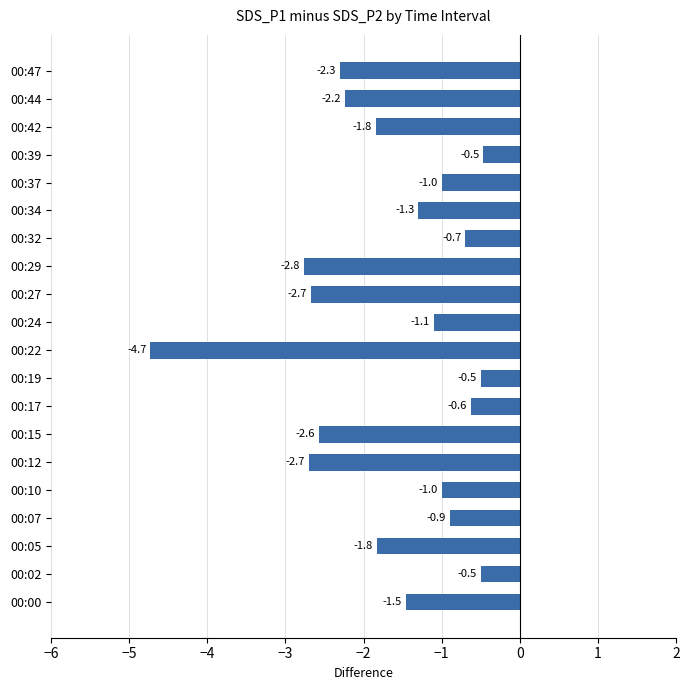

Are the bars horizontal?

Yes